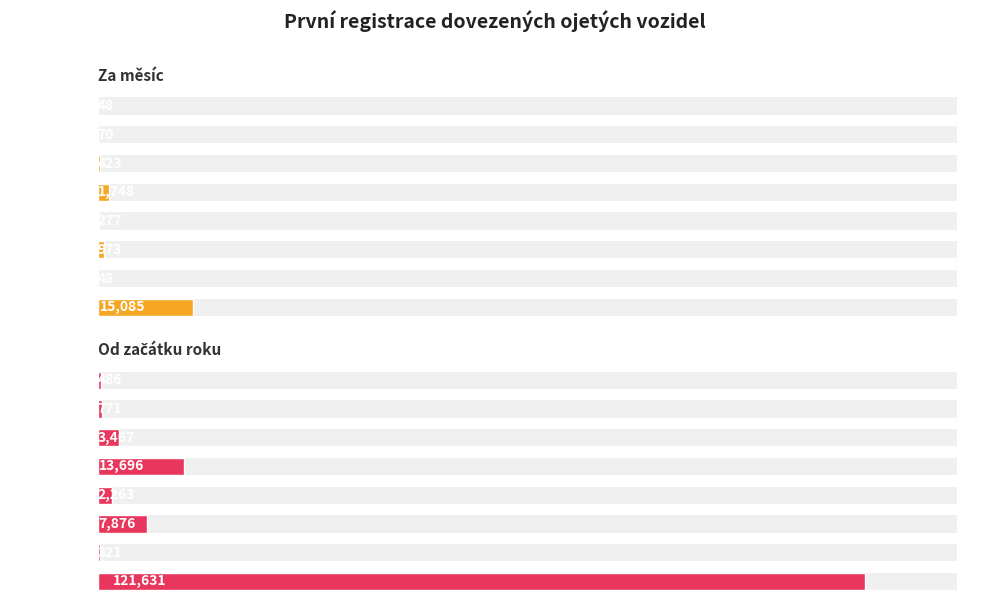

What is the difference between the second highest and minimum values in the Od začátku roku series?

13375